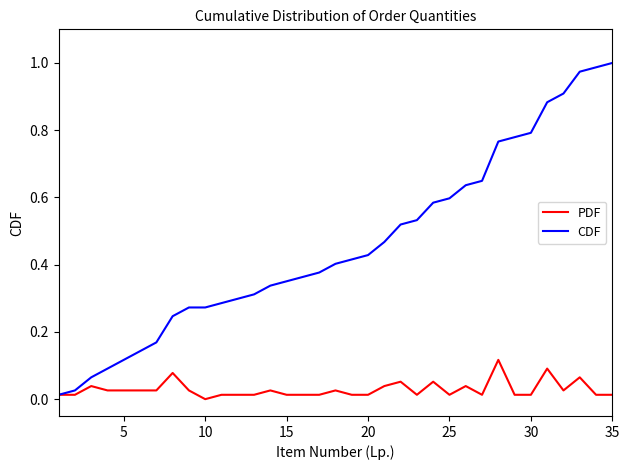

Rank the series by their maximum value, from highest to lowest.

CDF, PDF